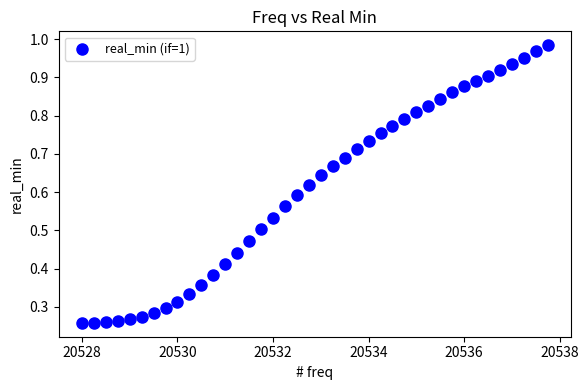

What is the range of X values (max minus min)?

9.8